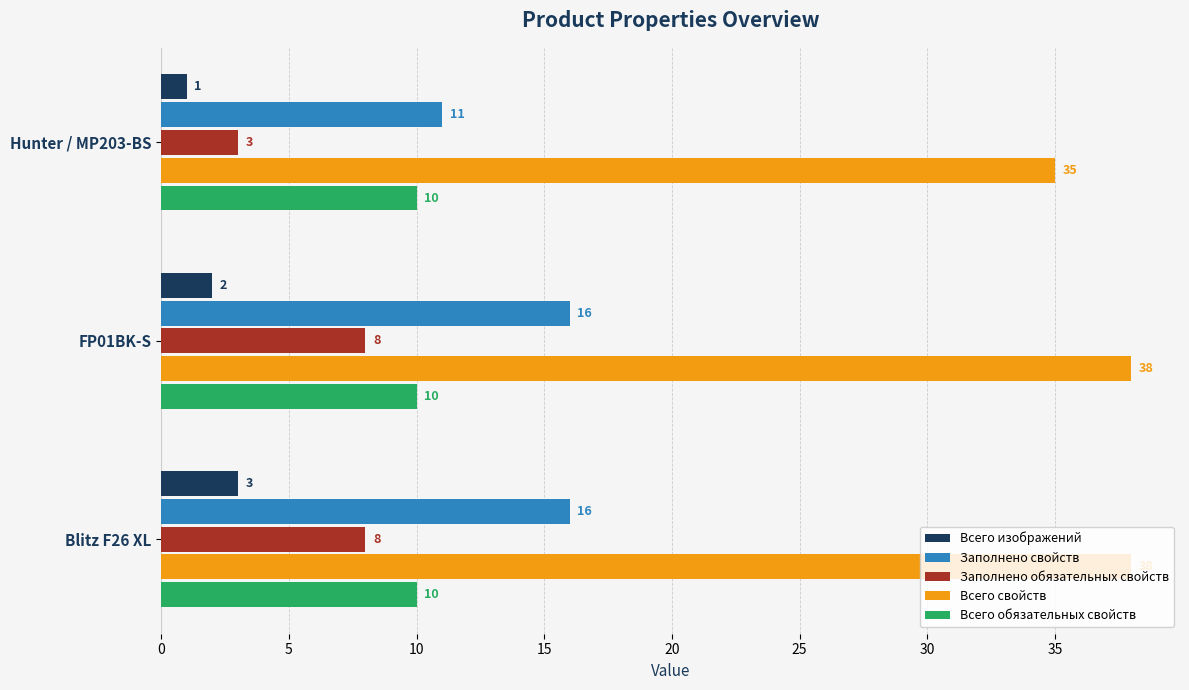

Rank the series by their maximum value, from lowest to highest.

Всего изображений, Заполнено обязательных свойств, Всего обязательных свойств, Заполнено свойств, Всего свойств